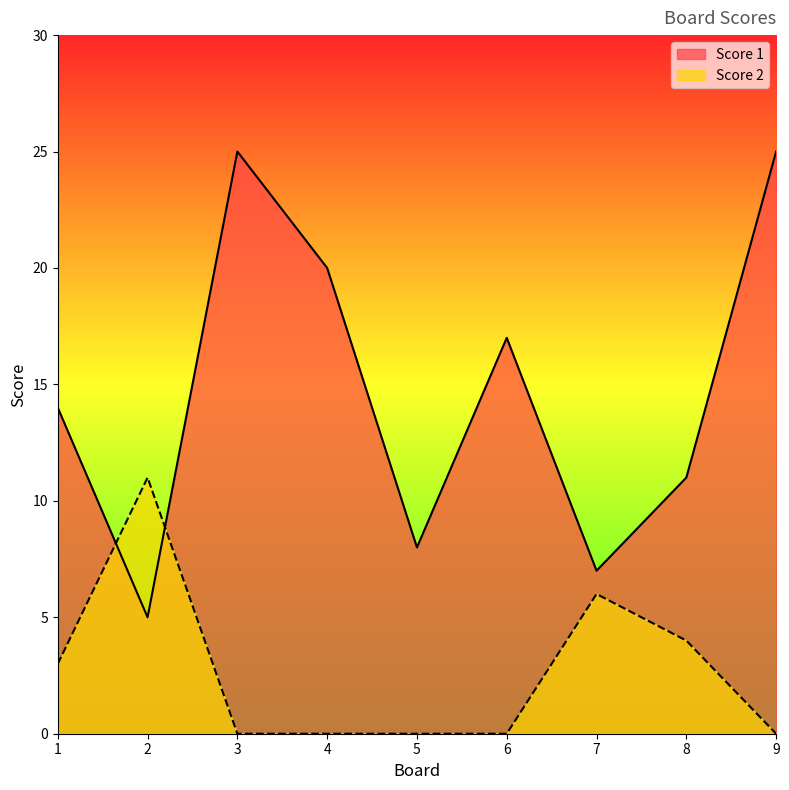

Rank the series by their maximum value, from lowest to highest.

Score 2, Score 1